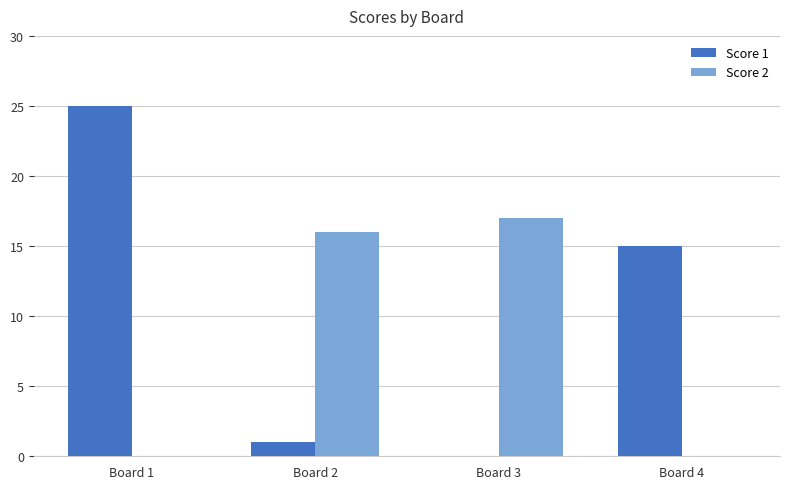

Which series has the largest total across all categories?

Score 1